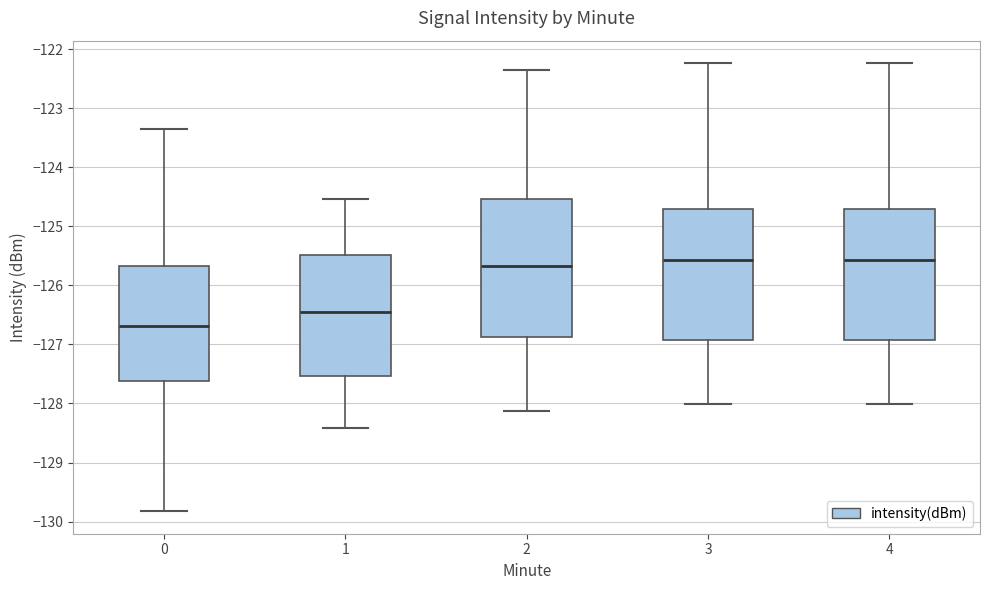

Which box is the tallest, from its lower edge to its upper edge?

2